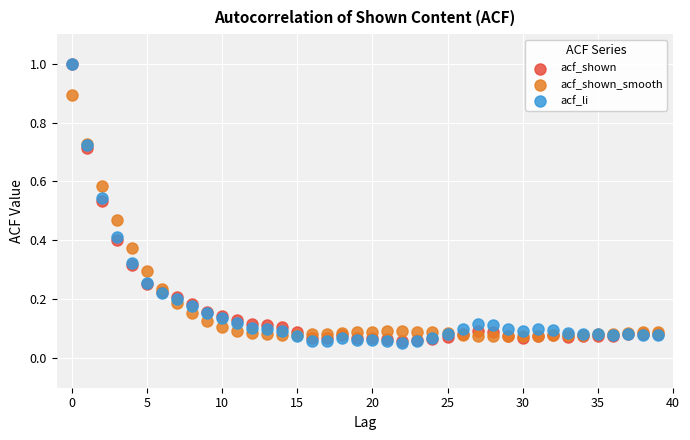

What are all the series names shown in the legend?

acf_shown, acf_shown_smooth, acf_li